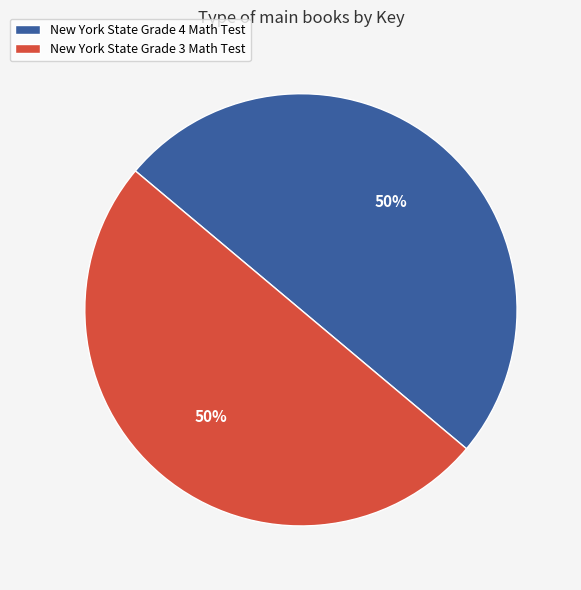

Is the sum of New York State Grade 3 Math Test and New York State Grade 4 Math Test greater than half?

Yes